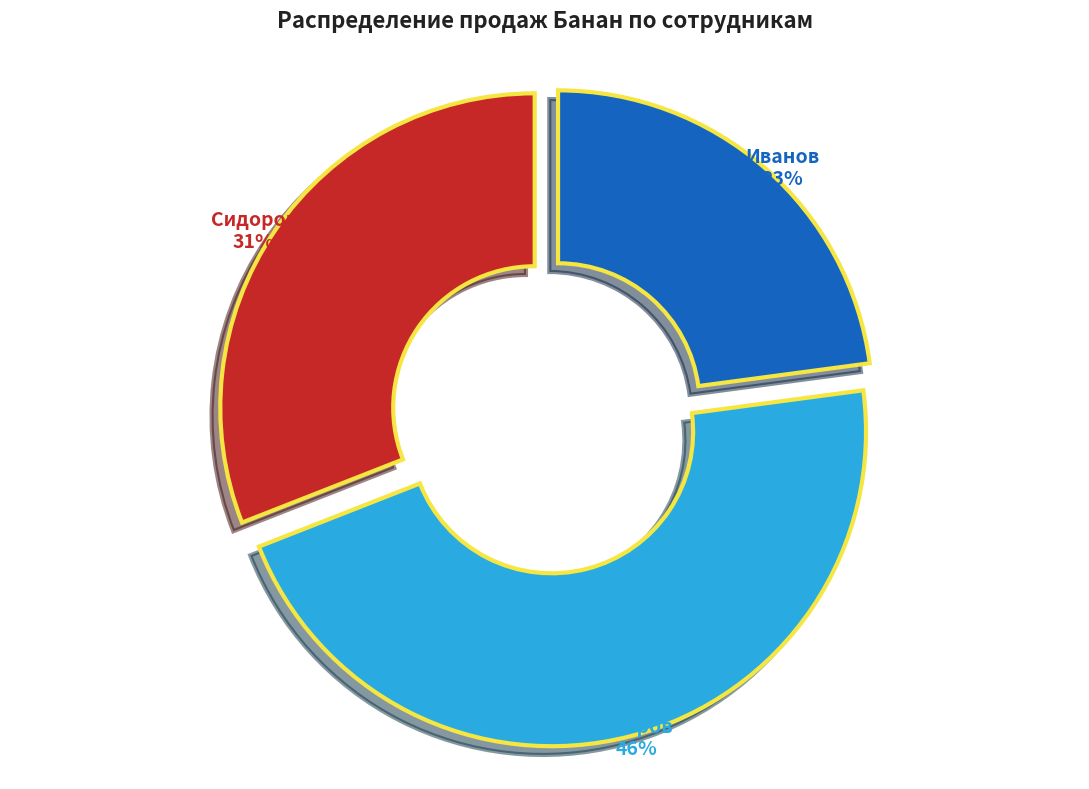

Does any single category account for the majority?

No